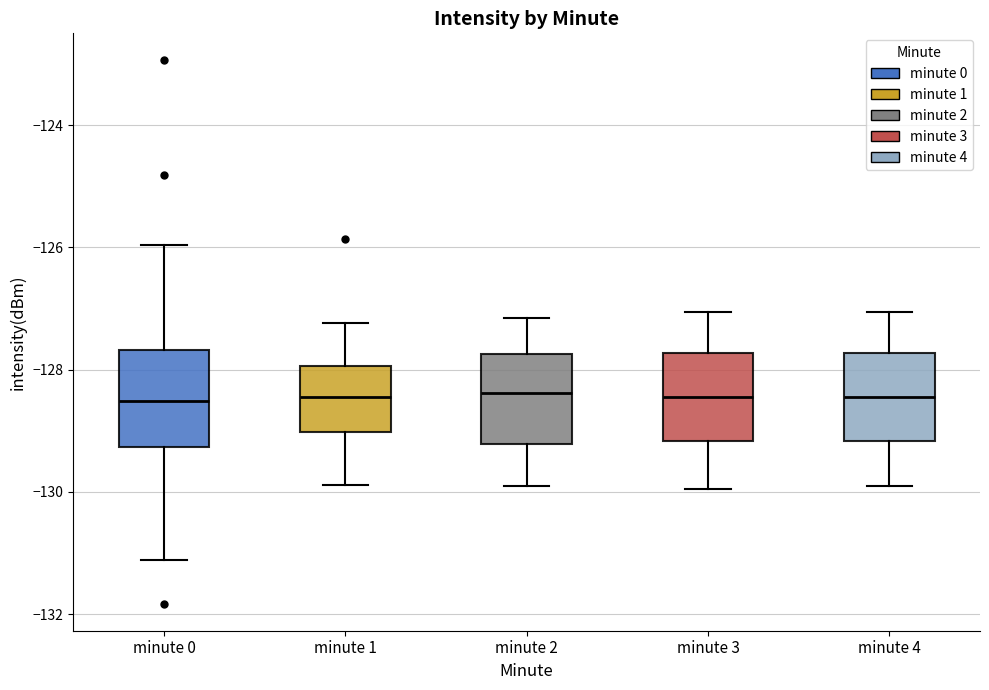

Reading left to right, read every box against the y-axis: the position of its median line, the range the box covers, and the ends of its whiskers. The values are not printed on the chart, so give them approximately, as read against the axis.

minute 0: median -128.6, box -129.2 to -127.6, whiskers -131.2 to -126.0
minute 1: median -128.4, box -129.0 to -128.0, whiskers -129.8 to -127.2
minute 2: median -128.4, box -129.2 to -127.8, whiskers -129.8 to -127.2
minute 3: median -128.4, box -129.2 to -127.8, whiskers -130.0 to -127.0
minute 4: median -128.4, box -129.2 to -127.8, whiskers -129.8 to -127.0